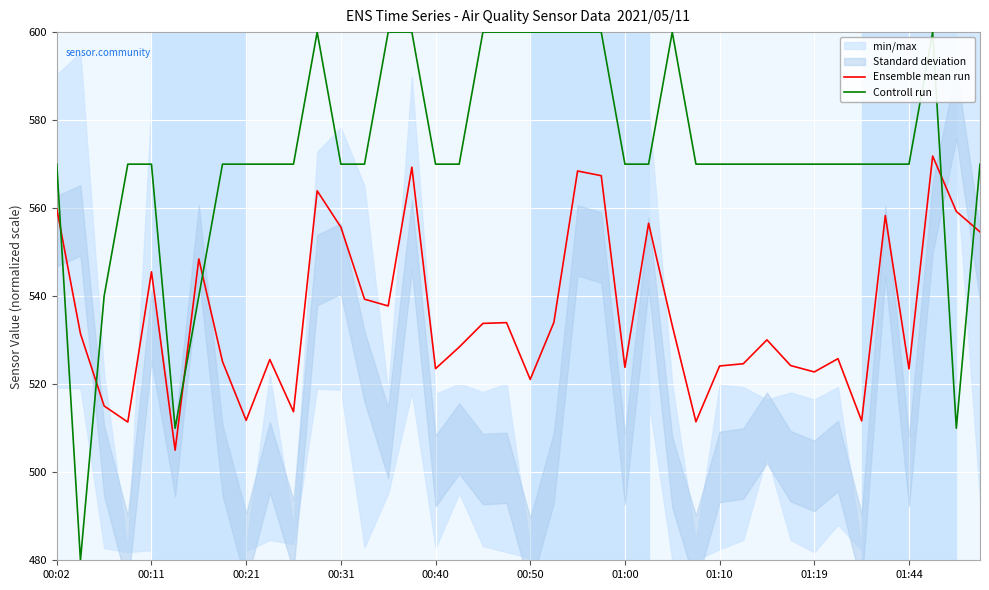

True or false: Ensemble mean run has a value of 523.5 at 01:44.

True